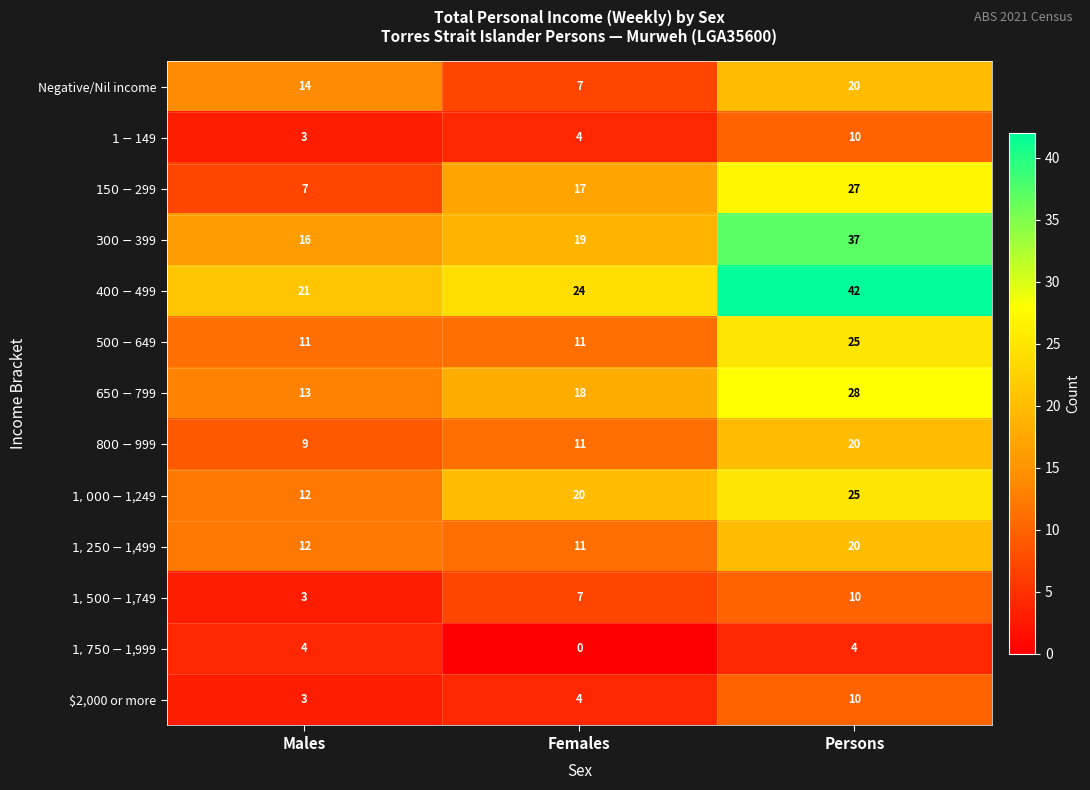

Read the $2,000 or more value at Males.

3